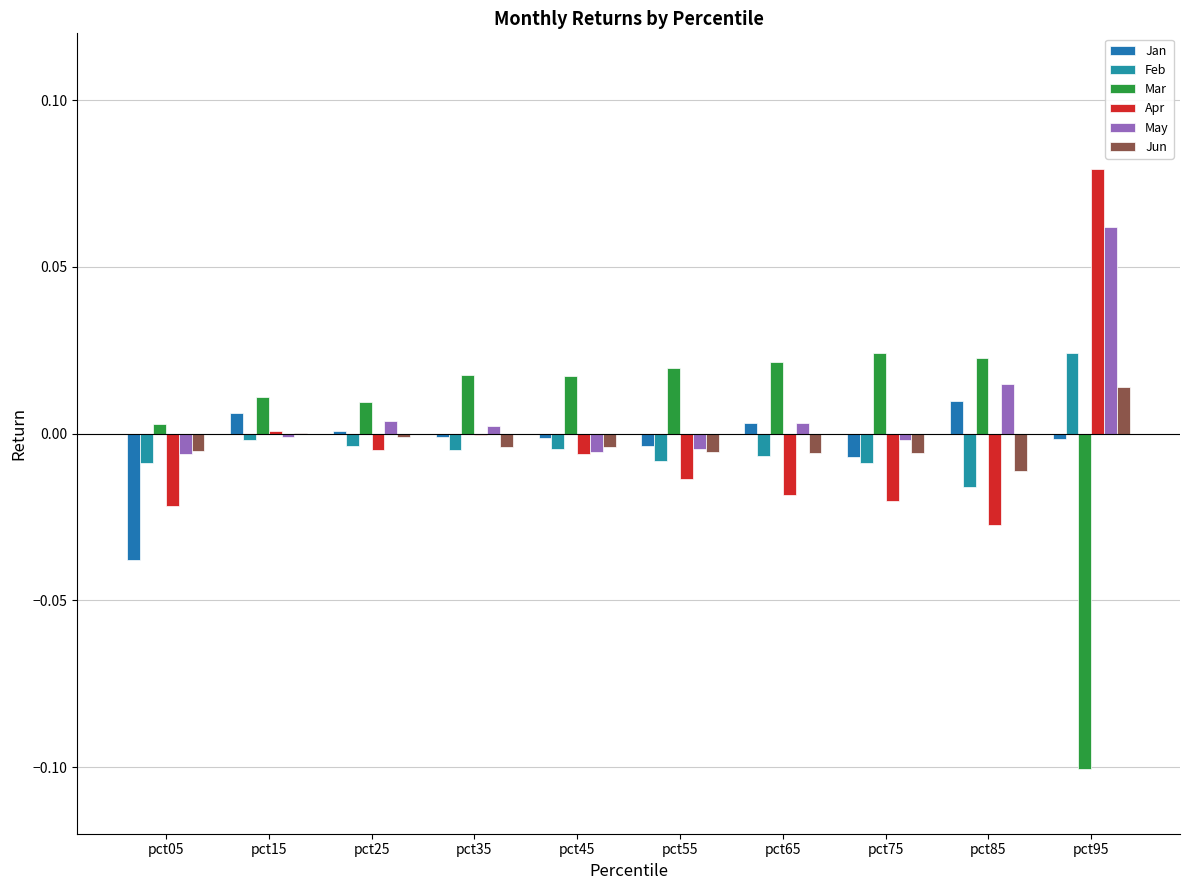

Which series has the largest total across all categories?

May